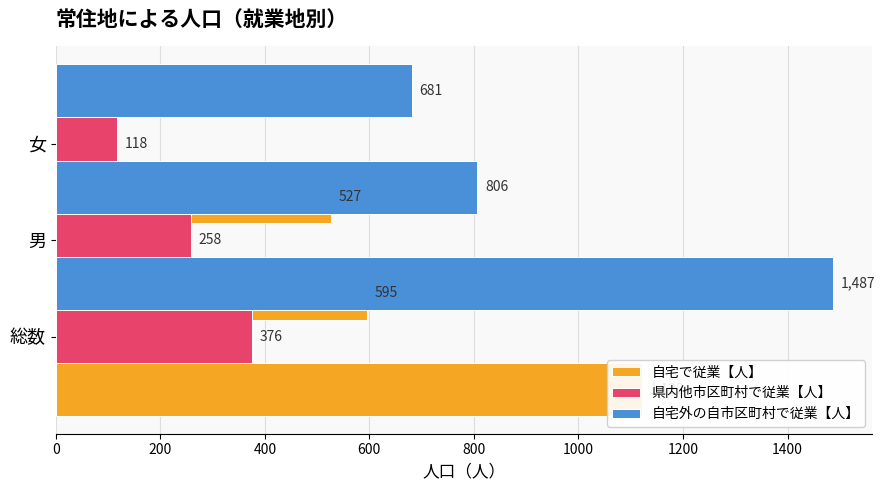

What is the average value of the 自宅外の自市区町村で従業【人】 series?

991